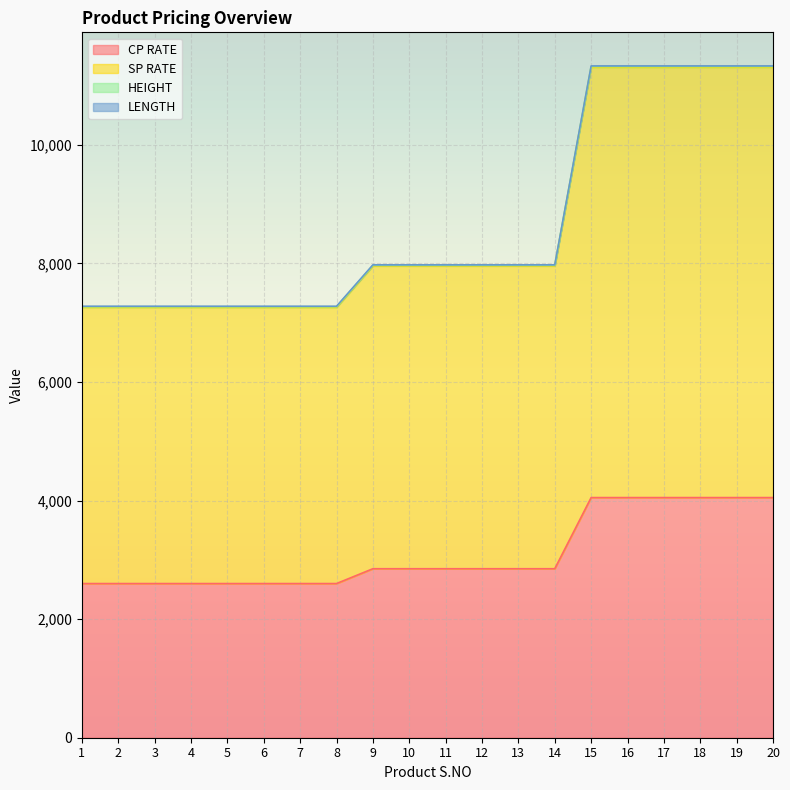

Between 14 and 16, which is larger?

16